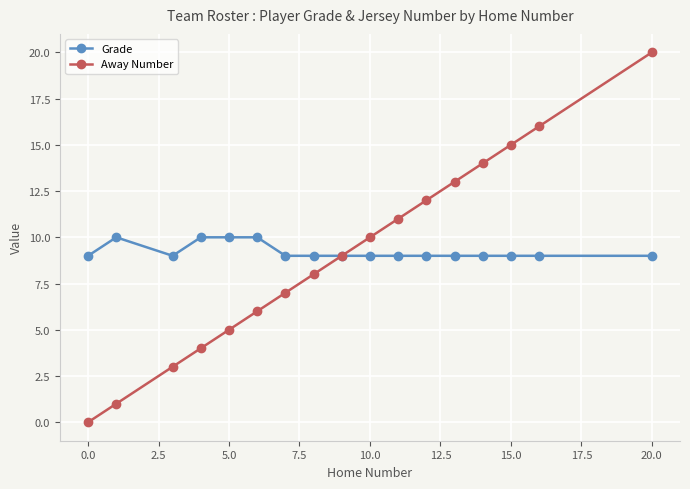

What is the average value of the Away Number series?

9